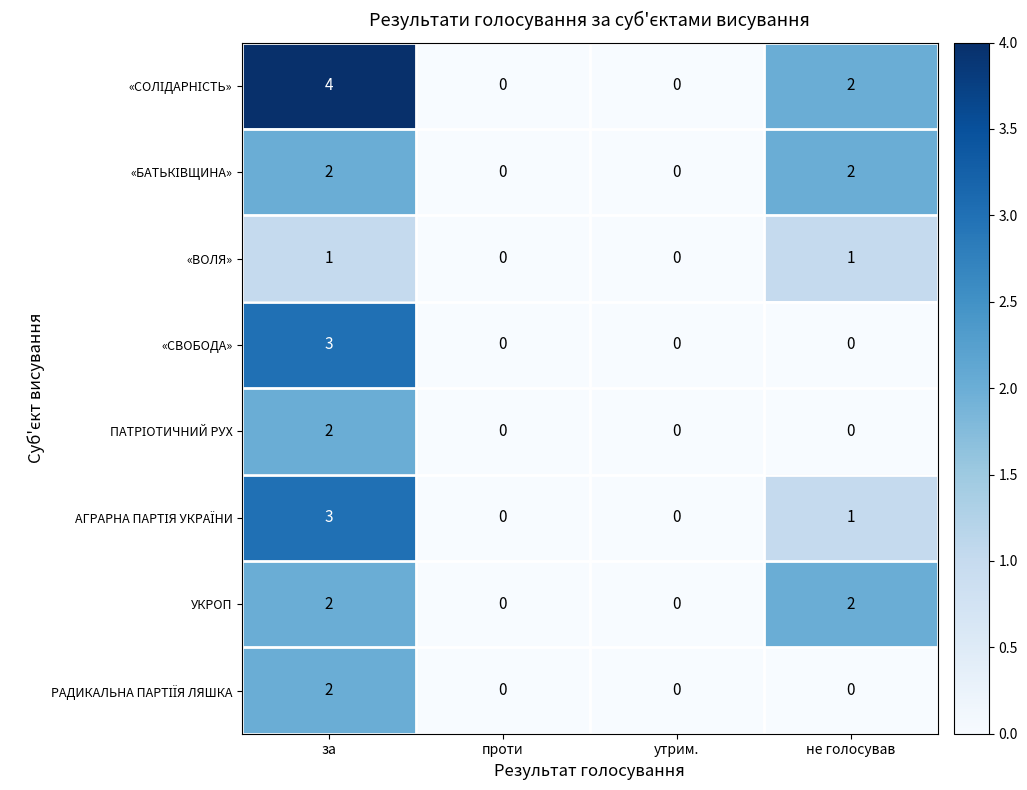

At how many categories does at least one series exceed 3?

1